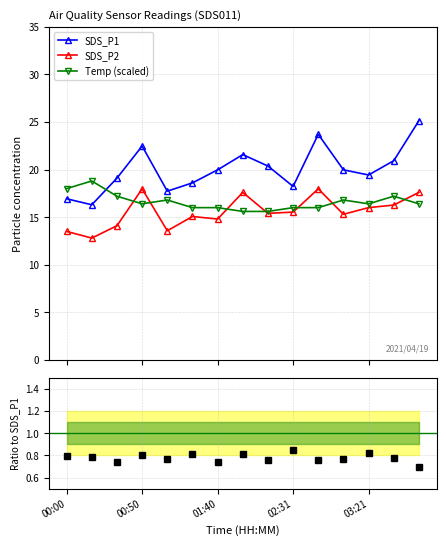

Which series has the largest total across all categories?

SDS_P1